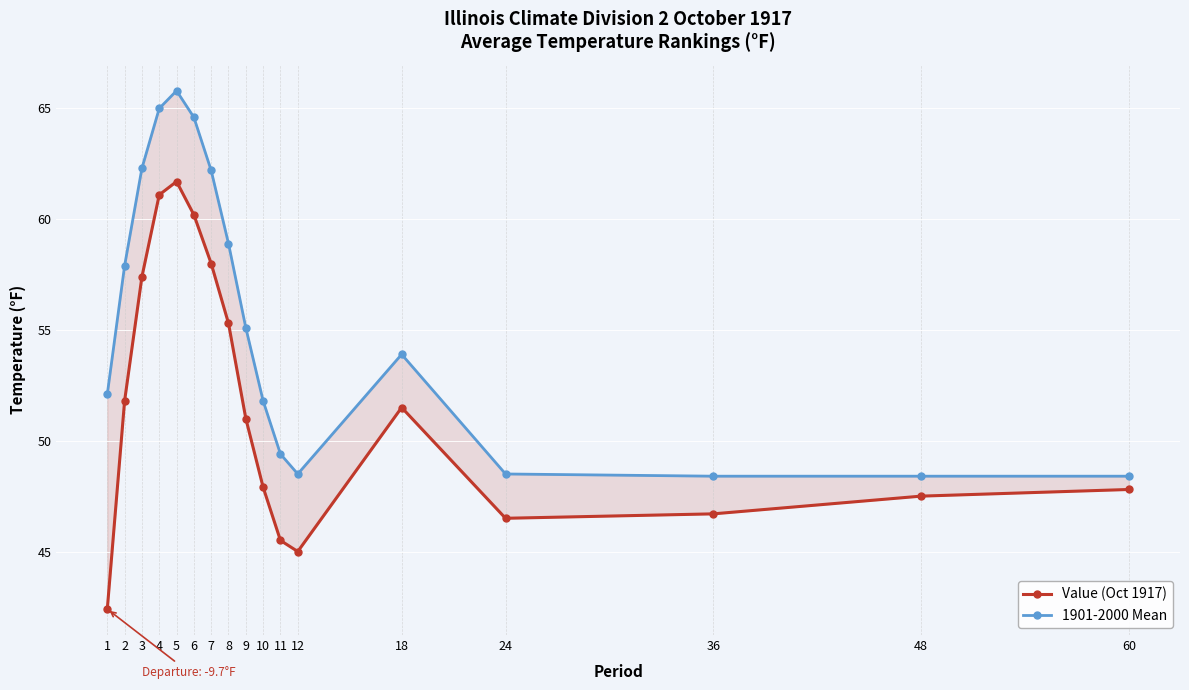

List the series in order of their peak value, highest first.

1901-2000 Mean, Value (Oct 1917)